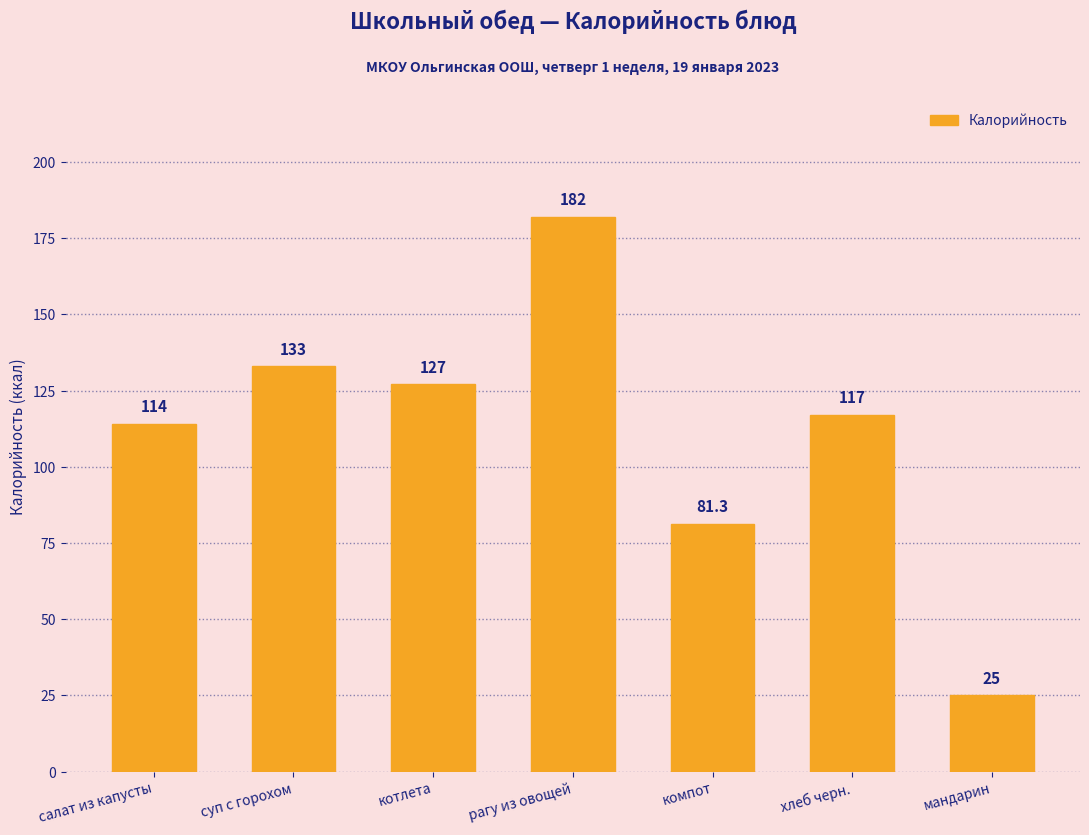

Rank the categories by value from highest to lowest.

рагу из овощей, суп с горохом, котлета, хлеб черн., салат из капусты, компот, мандарин